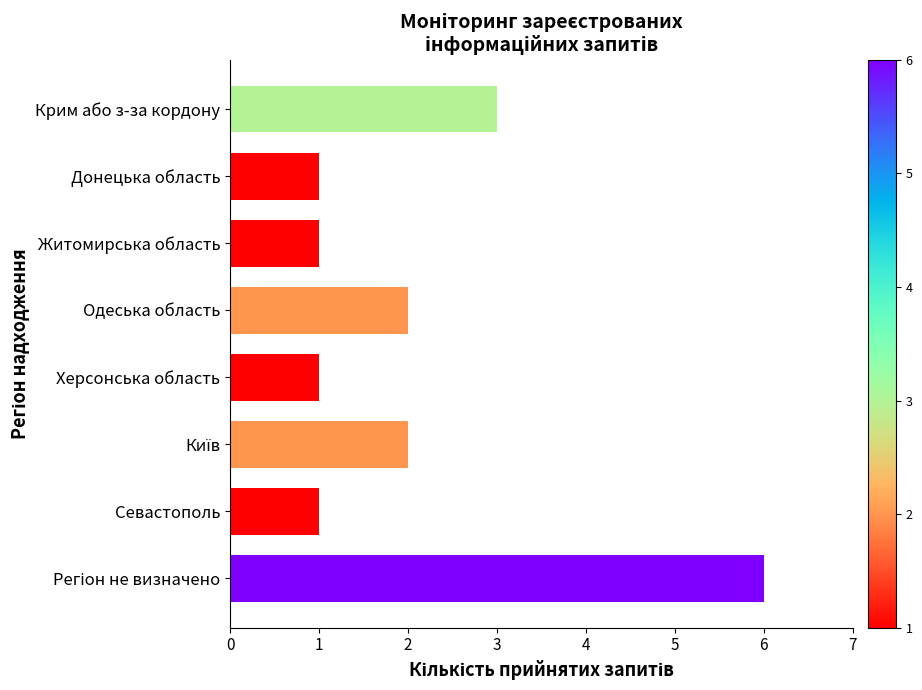

Reading top to bottom, what are all the values shown in this chart?

3	1	1	2	1	2	1	6